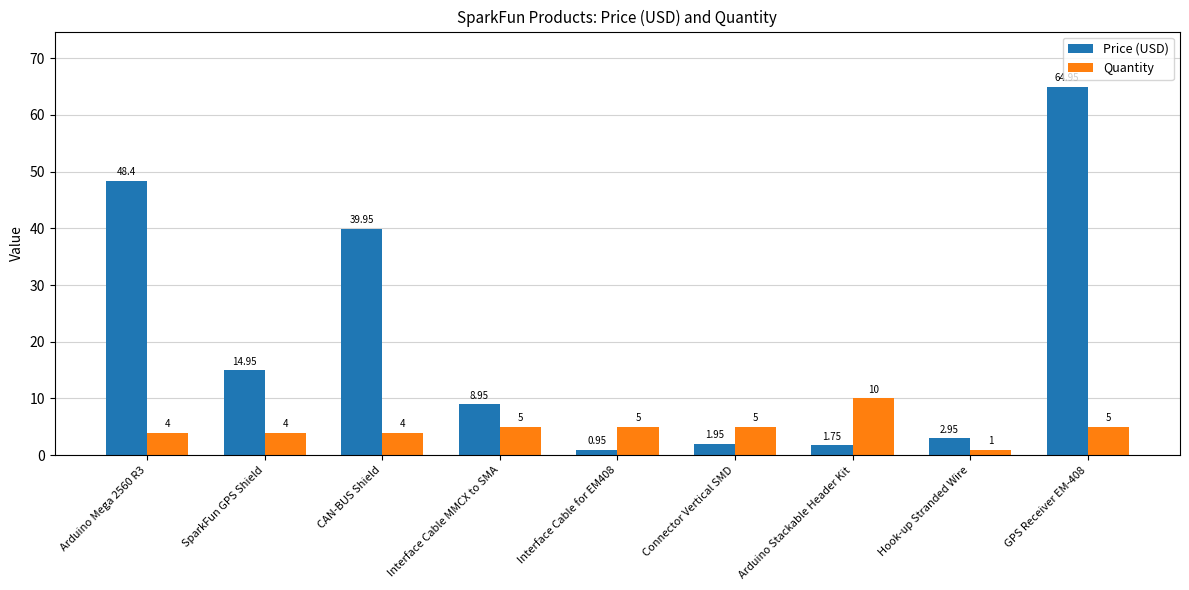

Rank the series by their average value, from highest to lowest.

Price (USD), Quantity